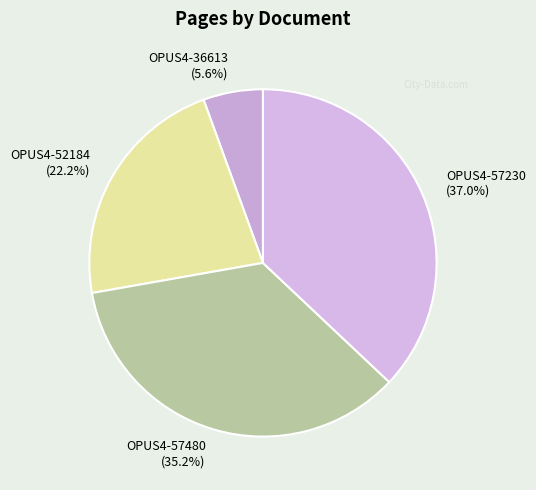

To the nearest percent, what portion does OPUS4-52184 represent?

22%